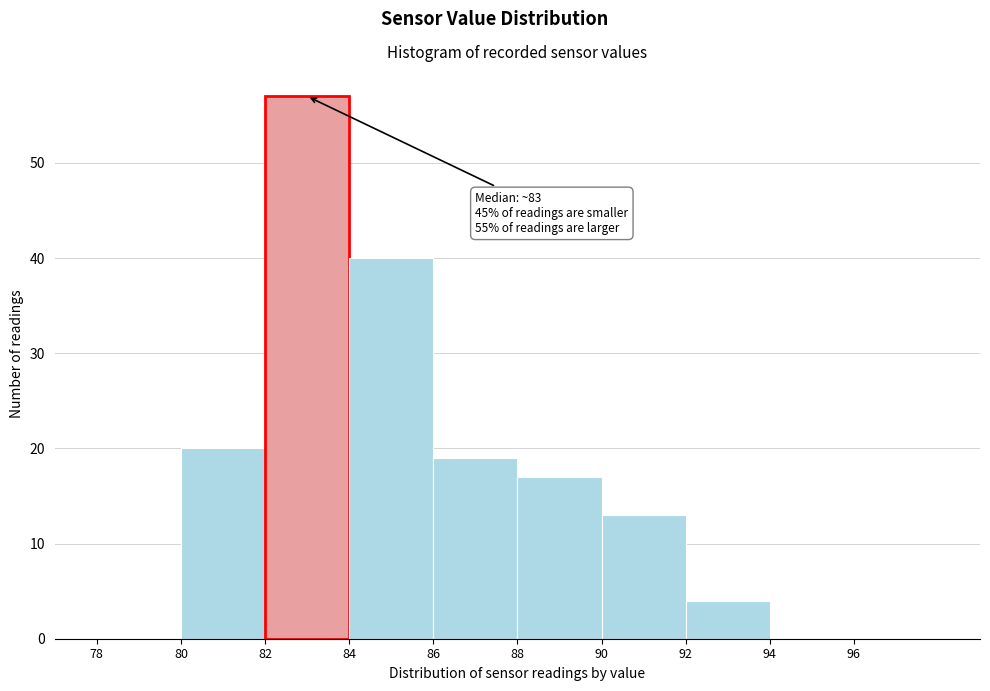

Which range on the x-axis has the tallest bar?

82 to 84